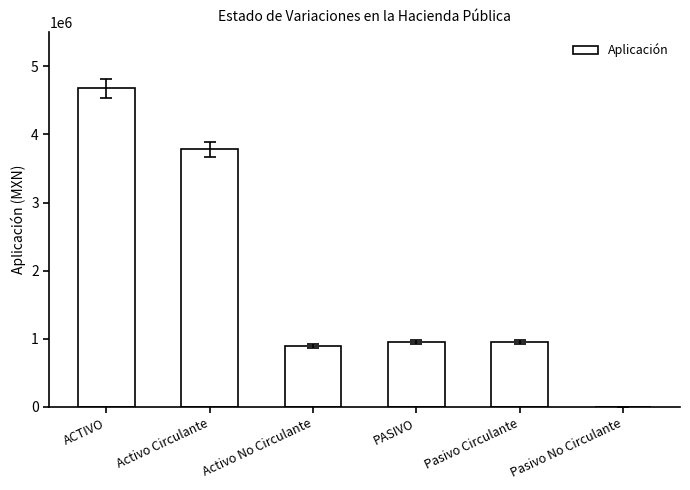

How many categories are shown in the chart?

6